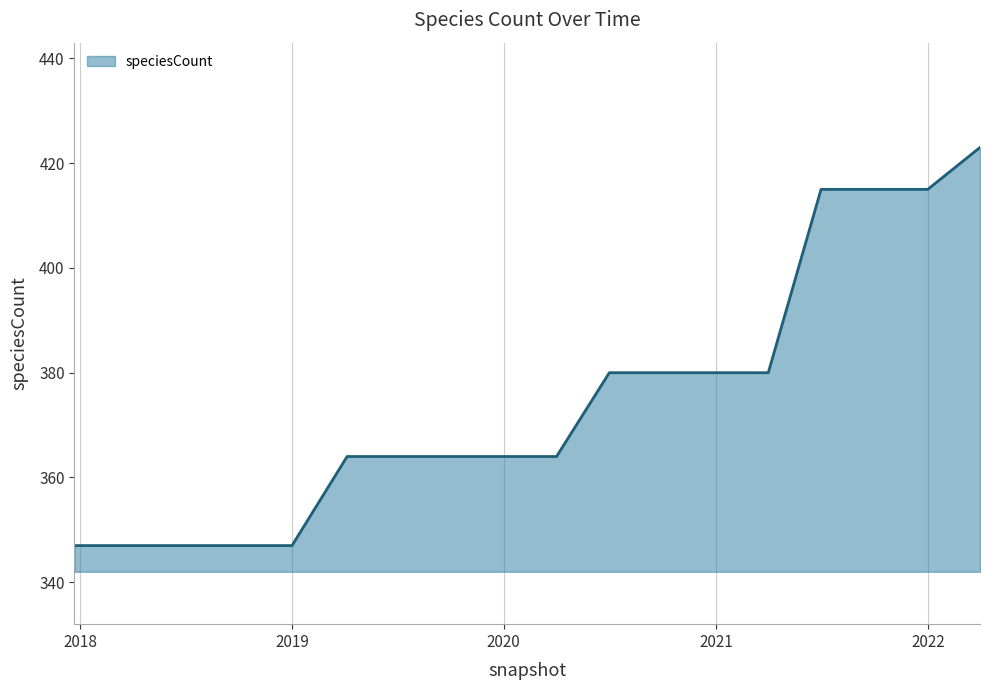

What is the maximum value shown in the chart?

423